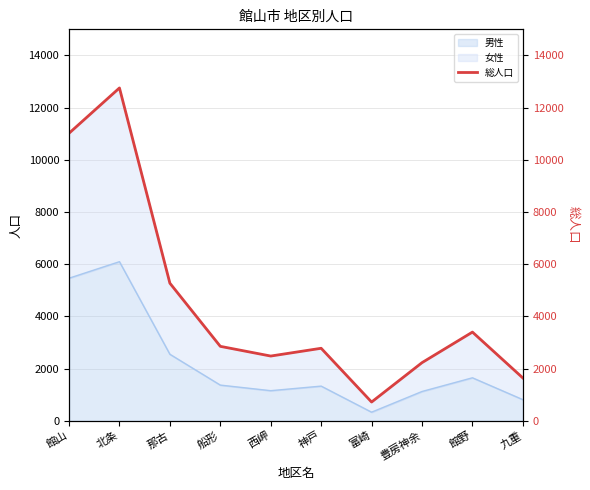

Rank the categories by value from lowest to highest.

富崎, 九重, 豊房神余, 西岬, 神戸, 船形, 館野, 那古, 館山, 北条